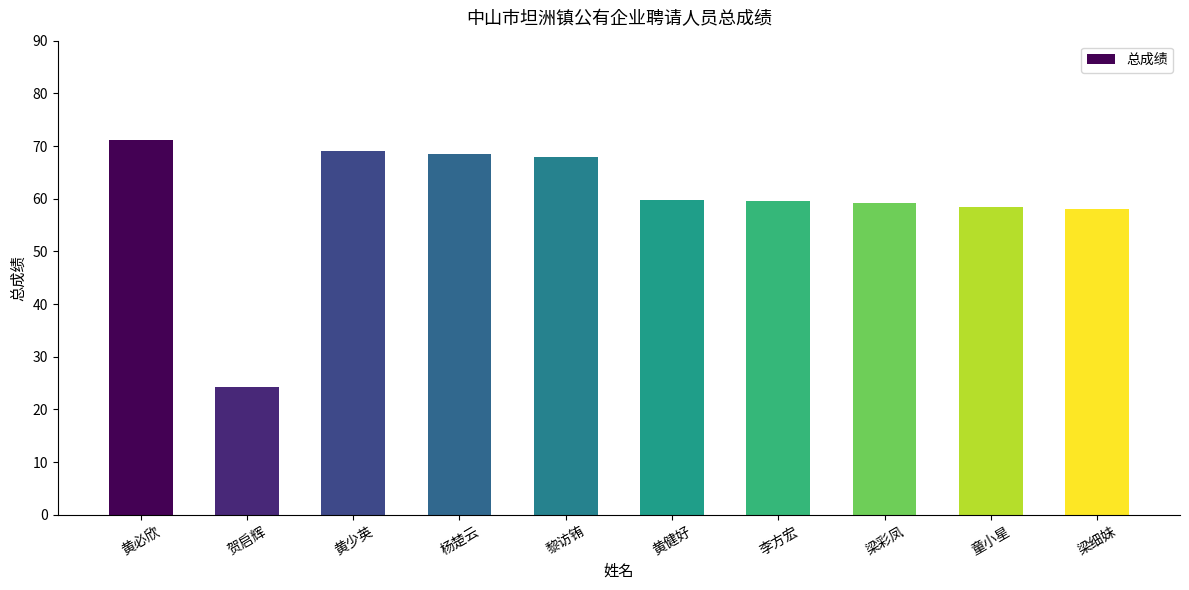

What is the smallest value displayed?

24.3